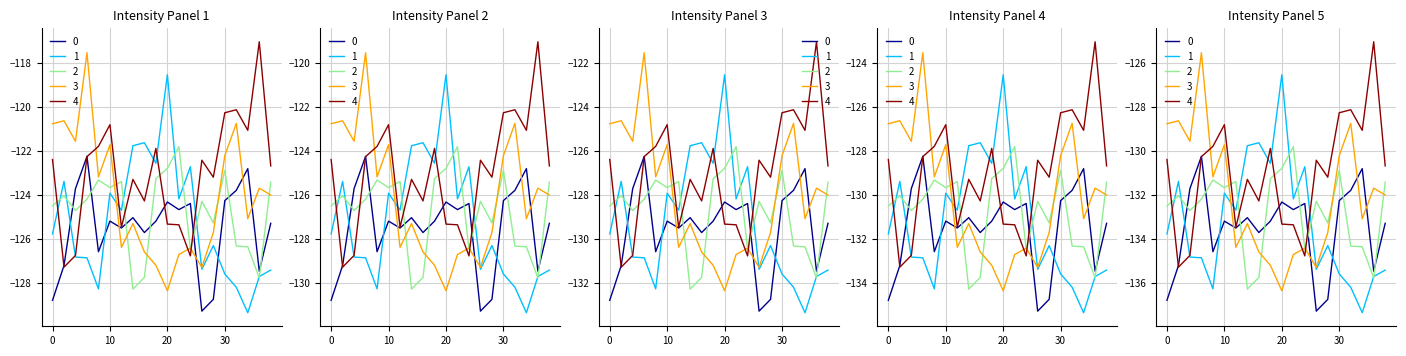

Which series has the largest total across all categories?

4